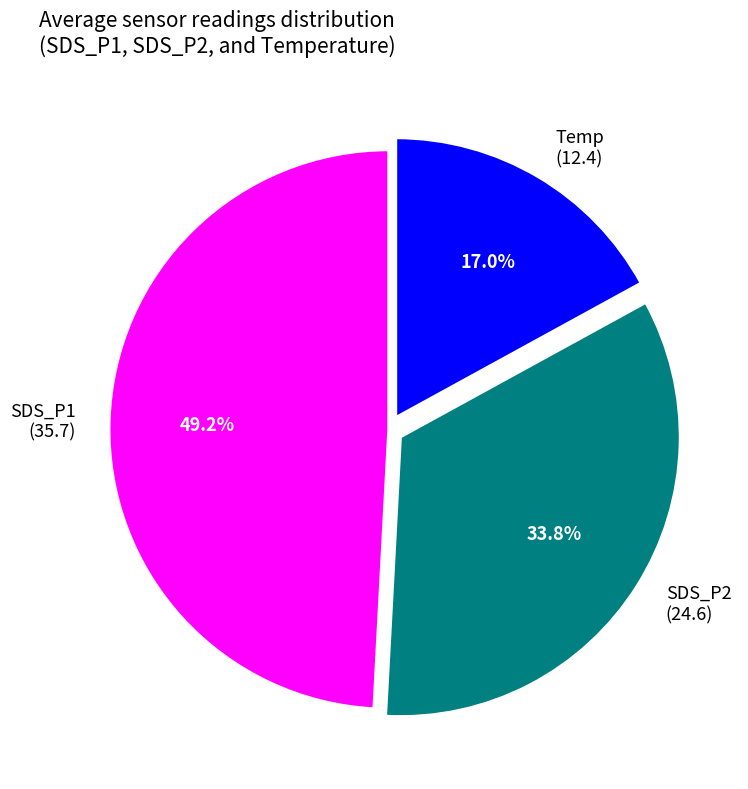

Which slice is the largest?

SDS_P1 (35.7)